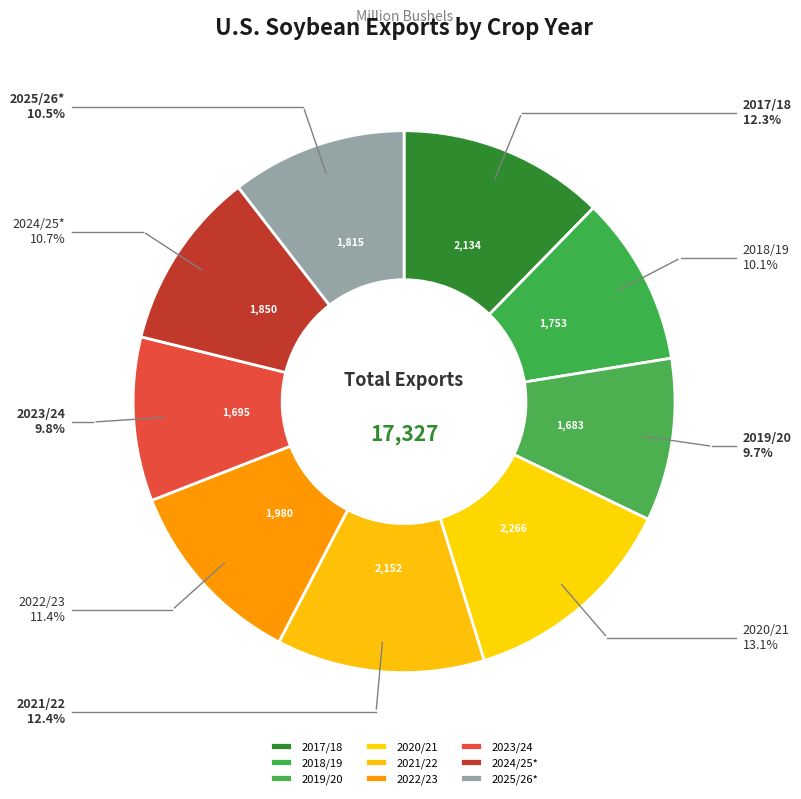

How much of the chart is everything except 2019/20?

90.3%